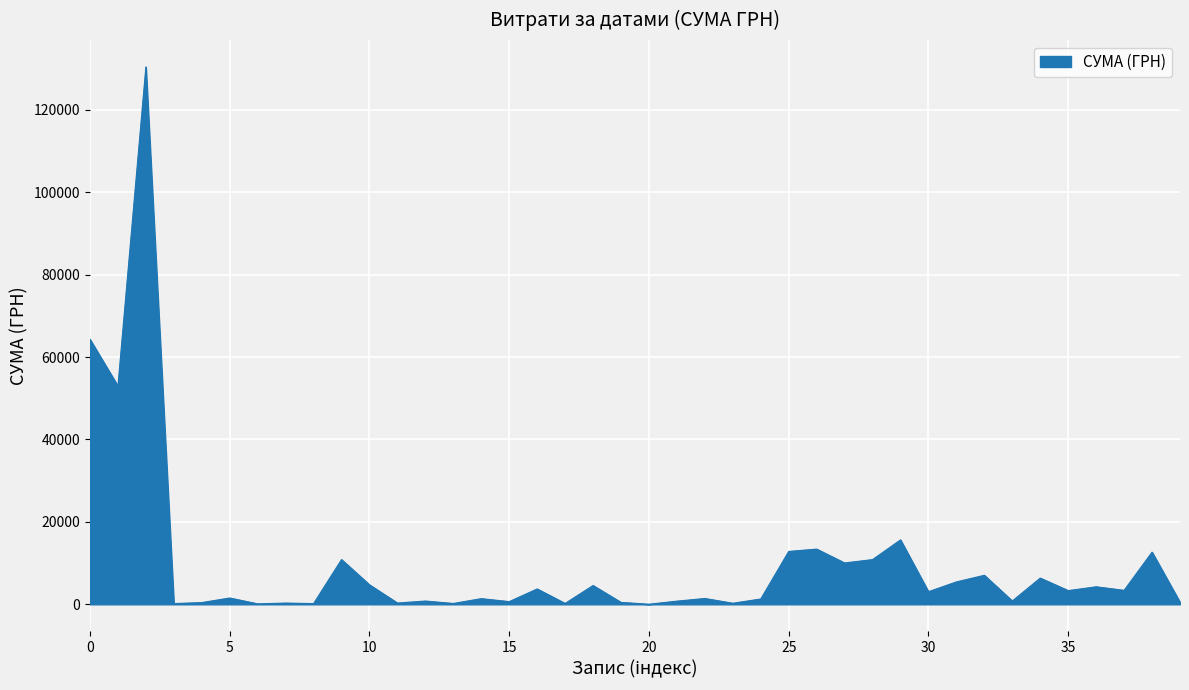

What is the difference between the maximum and minimum values?

130357.3